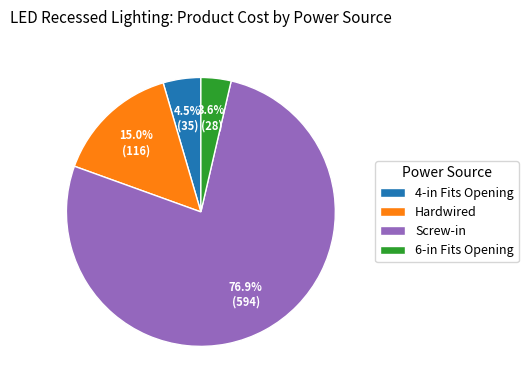

Is 6-in Fits Opening the majority of the pie?

No